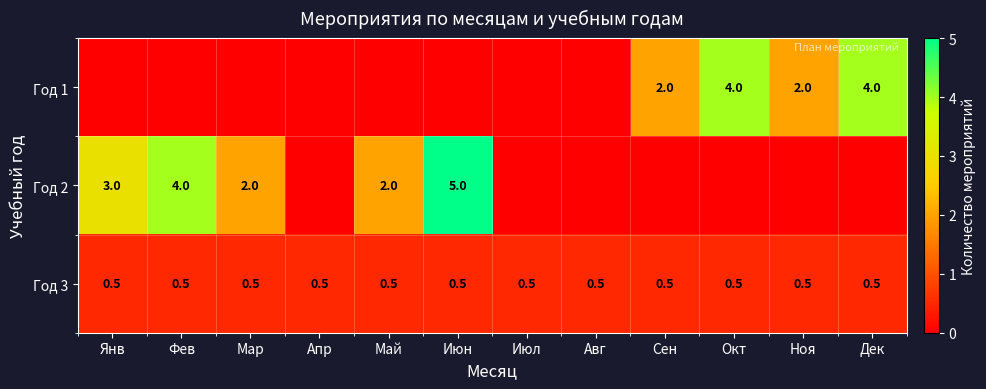

What is the sum of the Год 3 values at Июн and Мар?

1.0